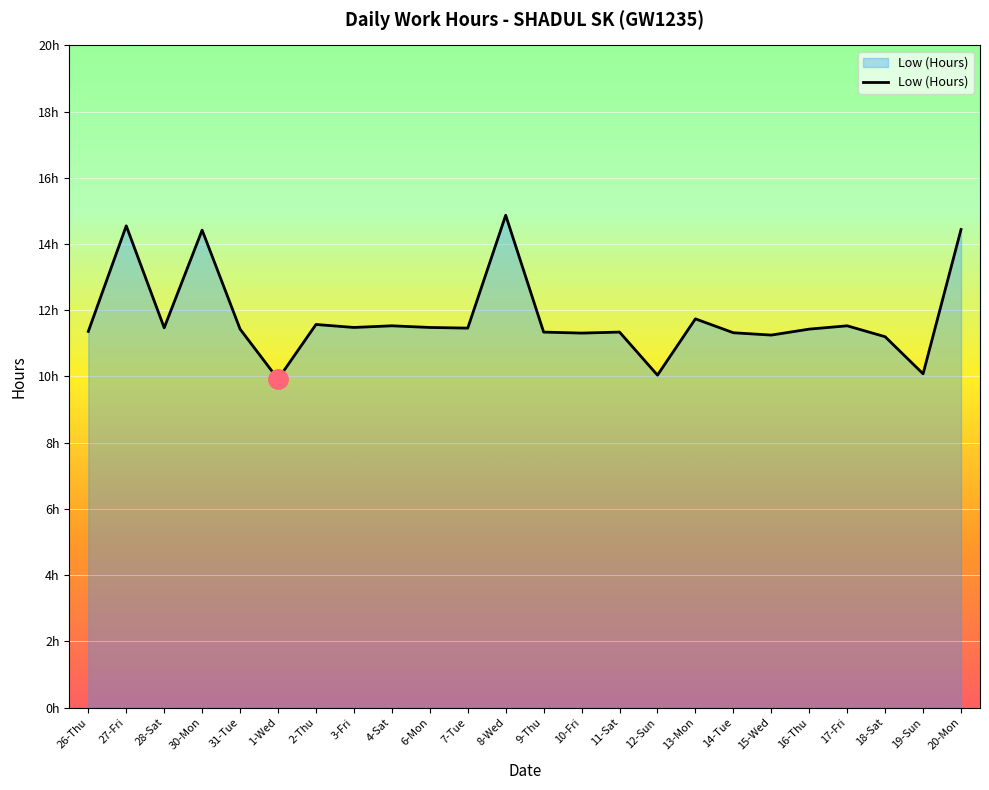

Is this an area chart (filled region under the line)?

Yes